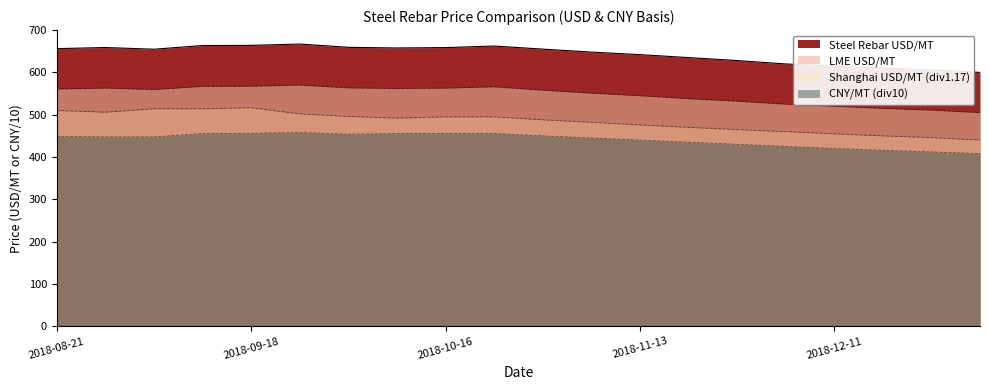

How many distinct data groups are displayed?

4